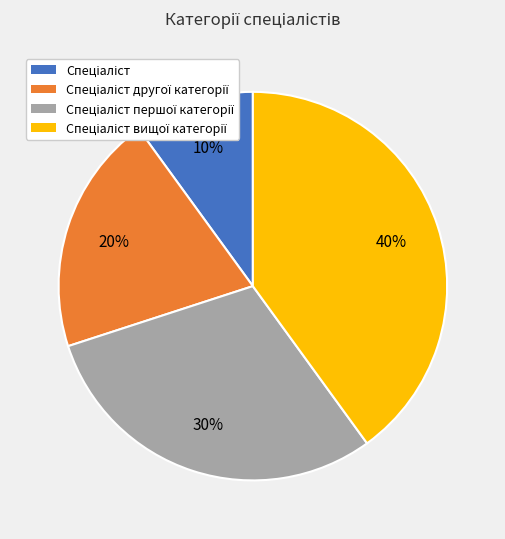

To the nearest percent, what is the difference between the largest and smallest slice percentages?

30%